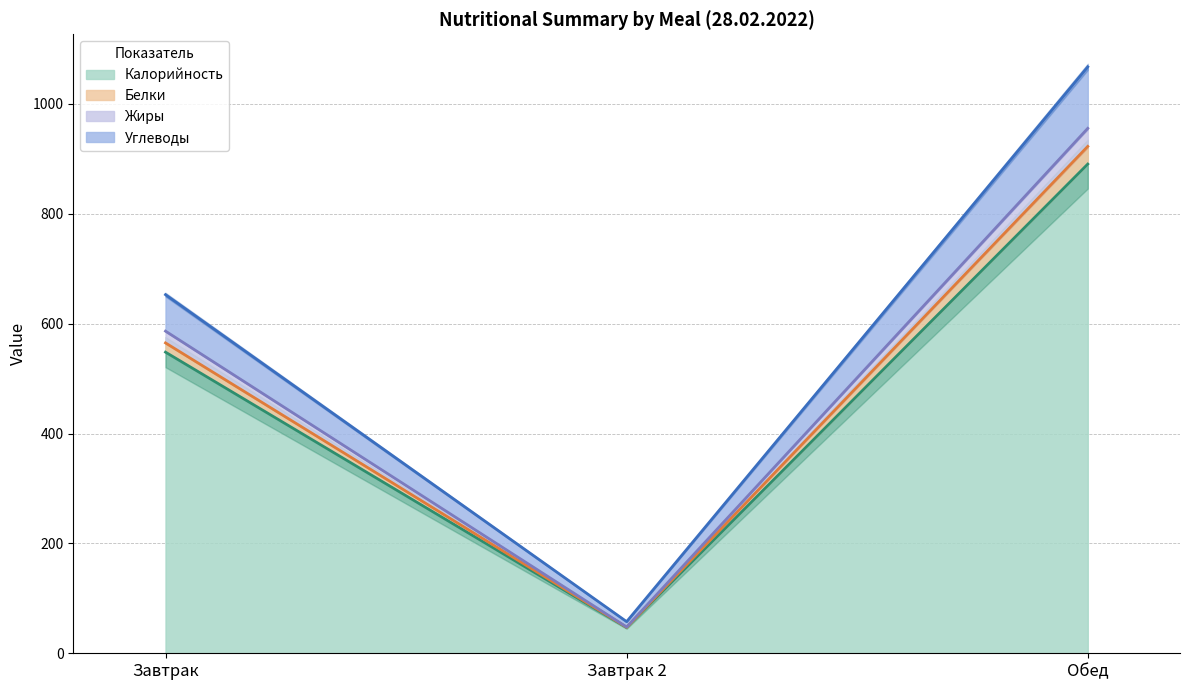

What is the minimum value for Калорийность?

47.0